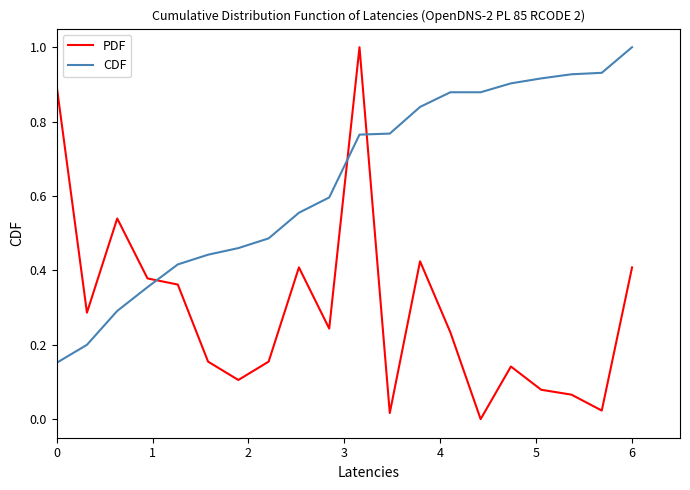

After their last crossing, which series has the higher values: PDF or CDF?

CDF